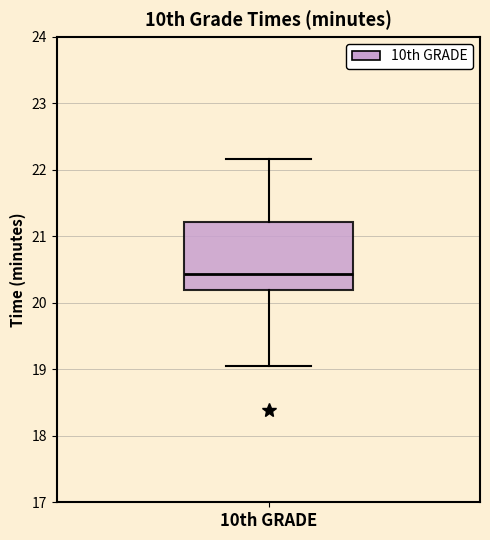

Read this box plot against the y-axis: the position of the median line, the range covered by the box, and the ends of both whiskers. The values are not printed on the chart, so give them approximately, as read against the axis.

median 20.4, box 20.2 to 21.2, whiskers 19.1 to 22.2